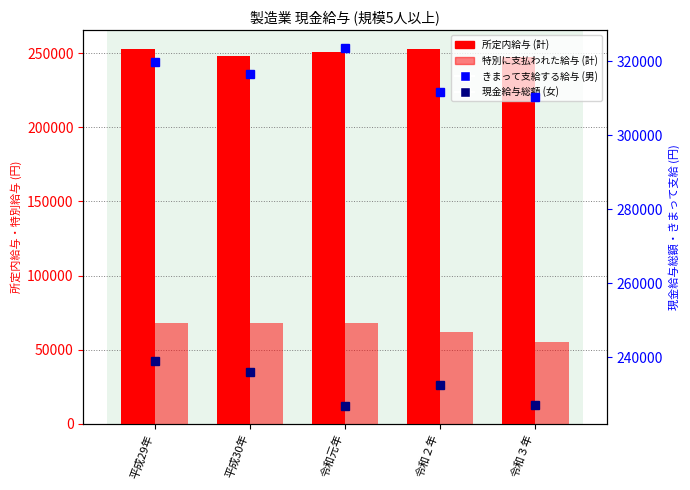

What is the average value of the 現金給与総額 (女) series?

232284